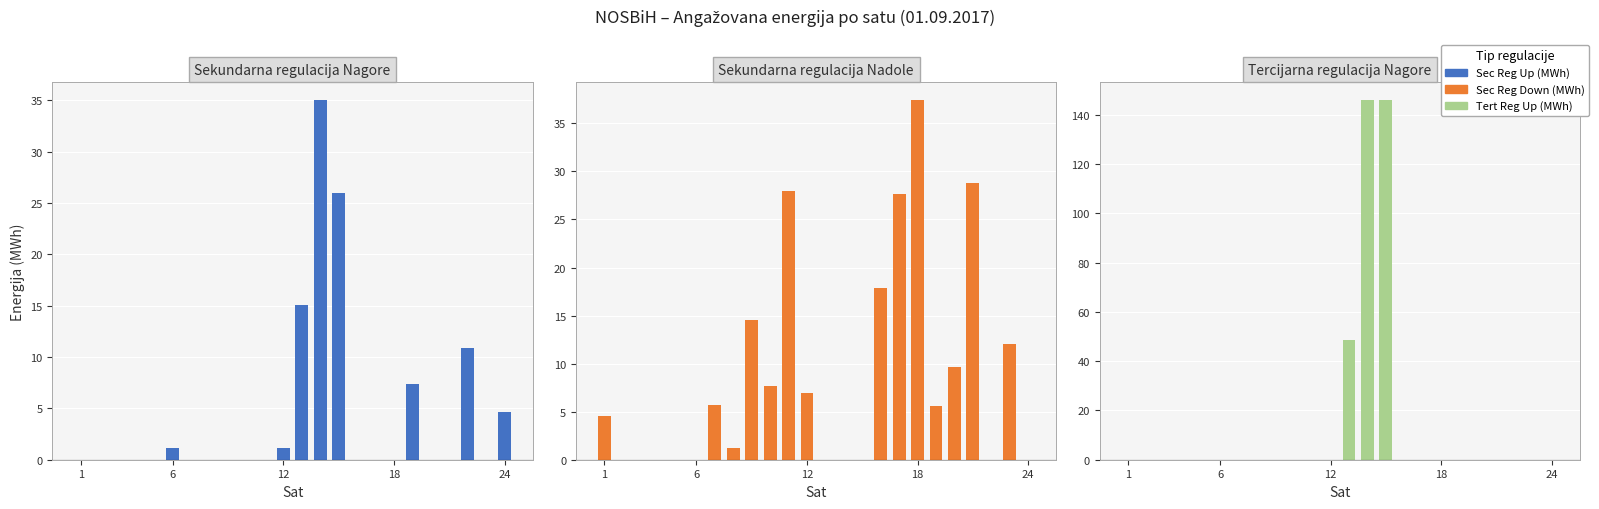

The value of Tert Reg Up (MWh) at 24 is -47.6. True or false?

False